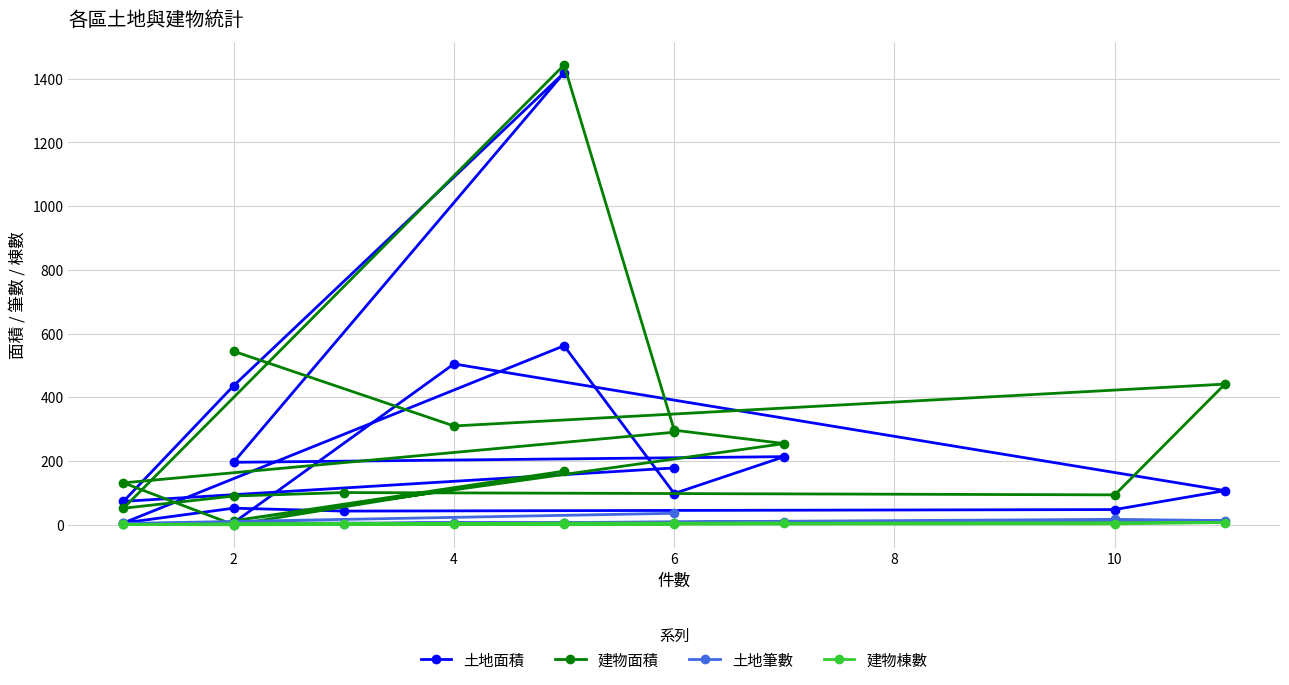

What are all the series names shown in the legend?

土地面積, 建物面積, 土地筆數, 建物棟數